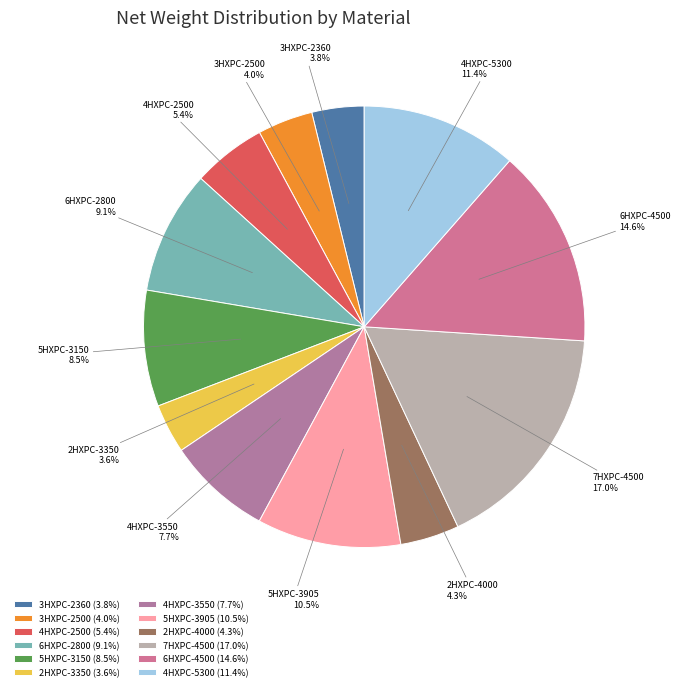

How many slices are in this pie chart?

12